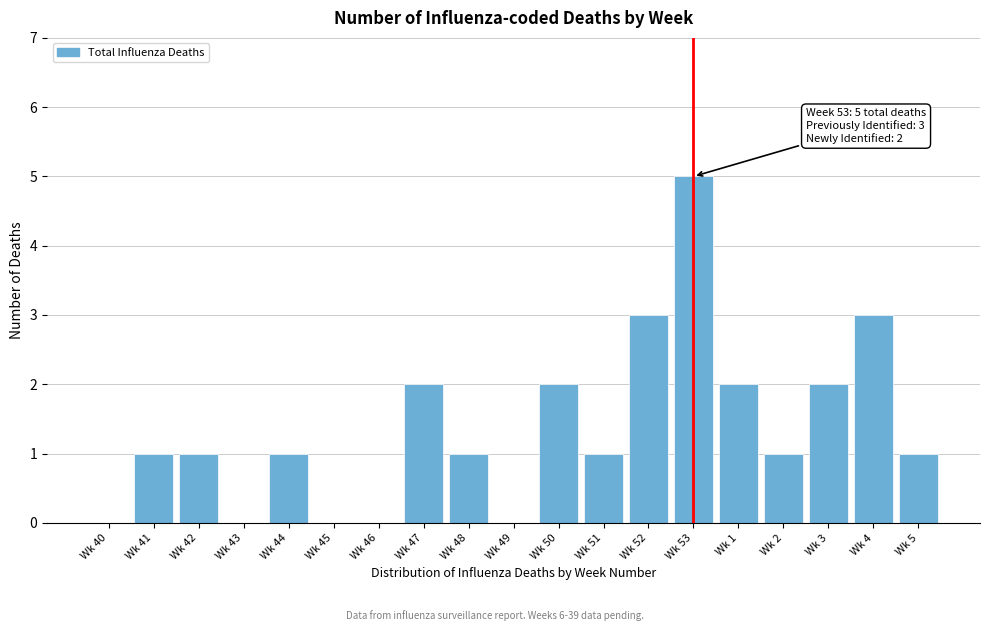

Reading left to right, extract all data points from this chart.

Wk 40=0	Wk 41=1	Wk 42=1	Wk 43=0	Wk 44=1	Wk 45=0	Wk 46=0	Wk 47=2	Wk 48=1	Wk 49=0	Wk 50=2	Wk 51=1	Wk 52=3	Wk 53=5	Wk 1=2	Wk 2=1	Wk 3=2	Wk 4=3	Wk 5=1